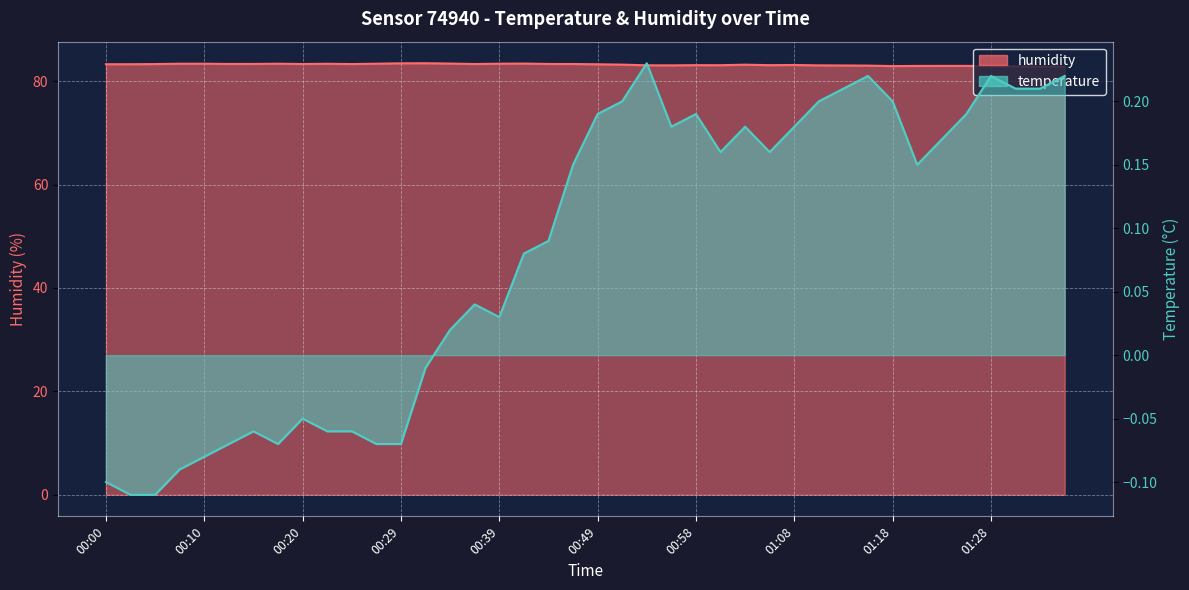

In humidity, how many points are lower than both neighbors (excluding endpoints)?

8